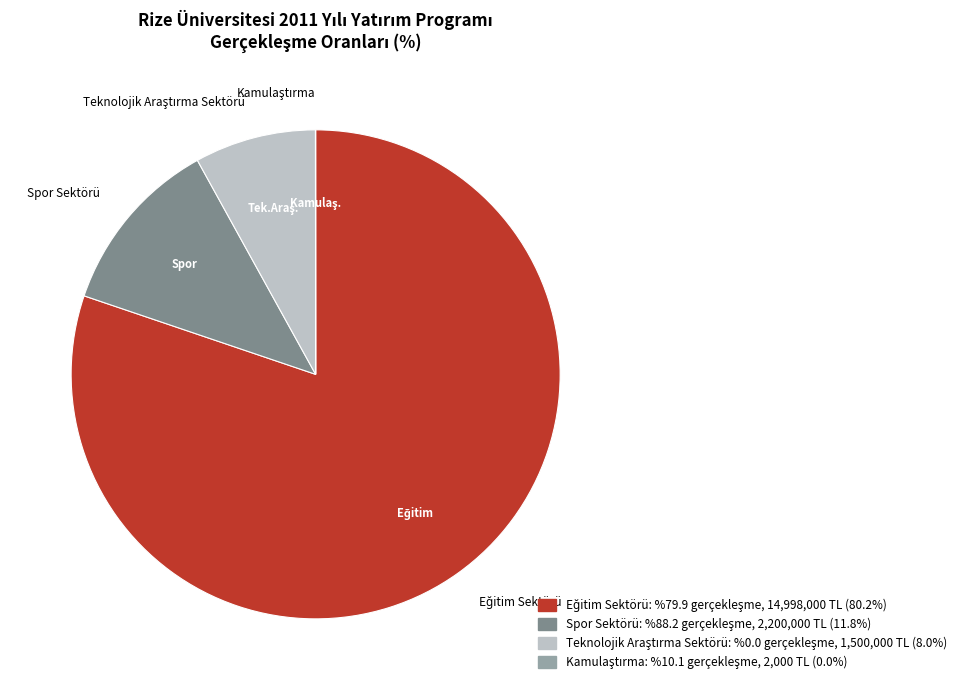

Is Spor Sektörü the majority of the pie?

No